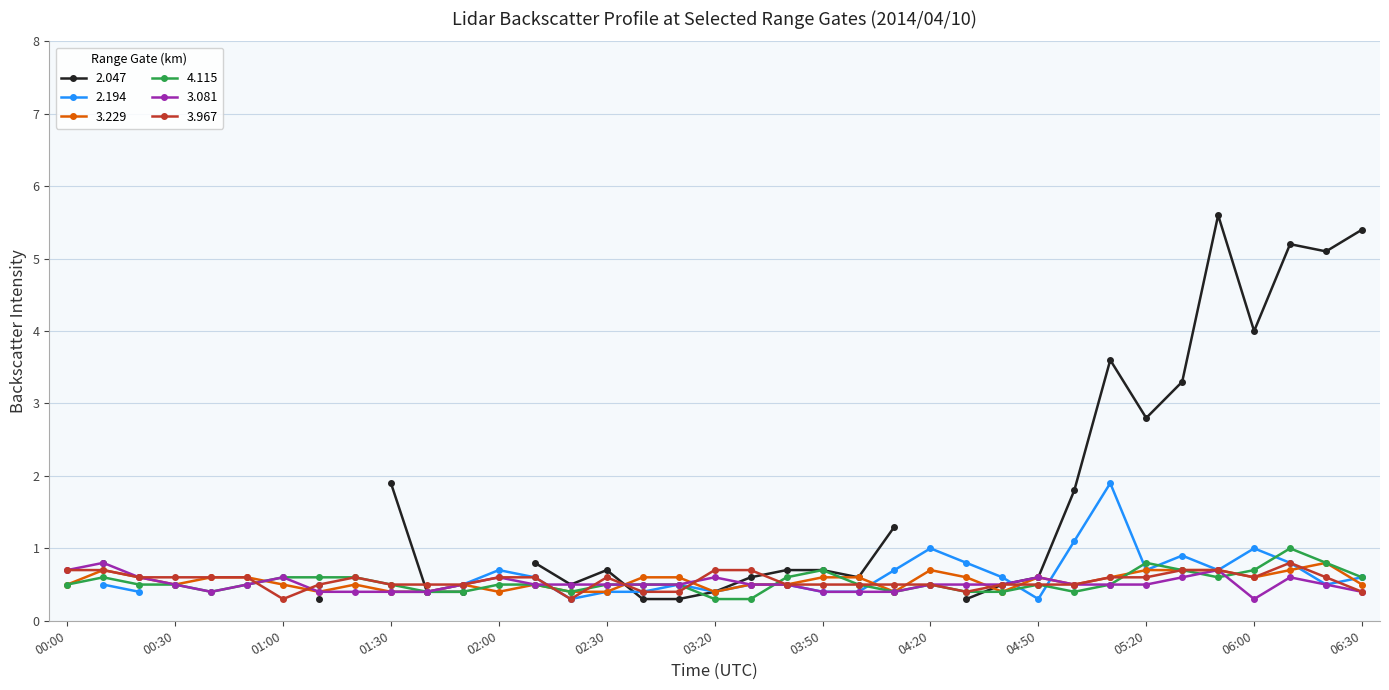

What is the label of the 2nd point from the right?

2014/04/10 06:20